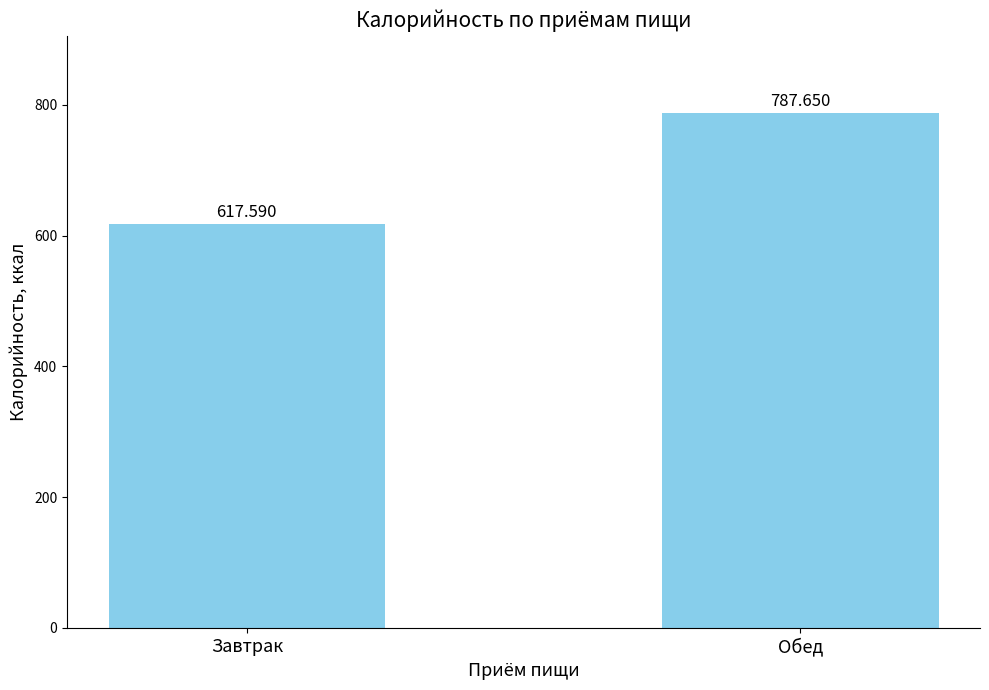

What is the label of the 2nd bar from the left?

Обед